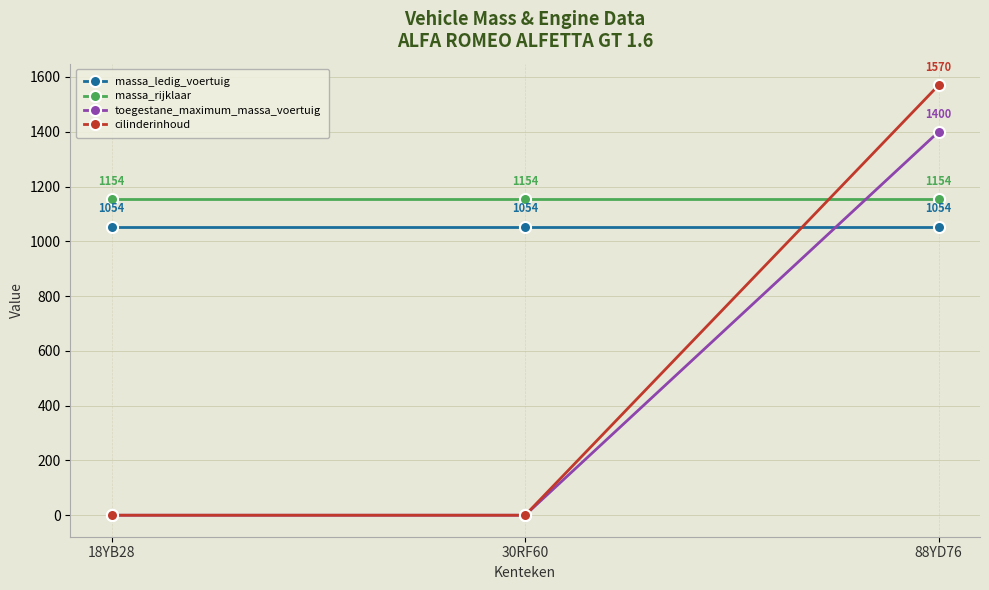

Rank the series by their maximum value, from highest to lowest.

cilinderinhoud, toegestane_maximum_massa_voertuig, massa_rijklaar, massa_ledig_voertuig